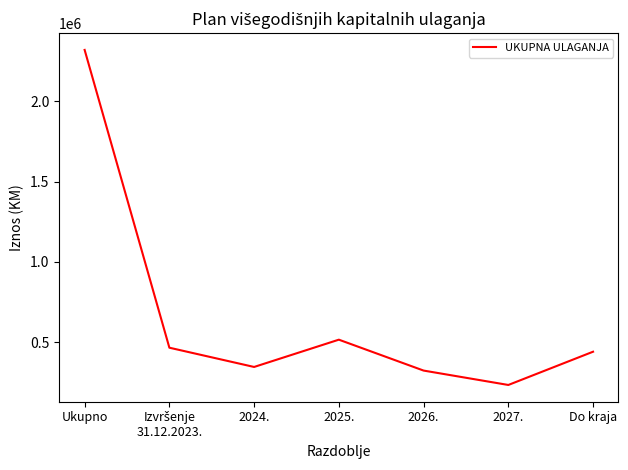

What is the difference between the maximum and minimum values?

2087500